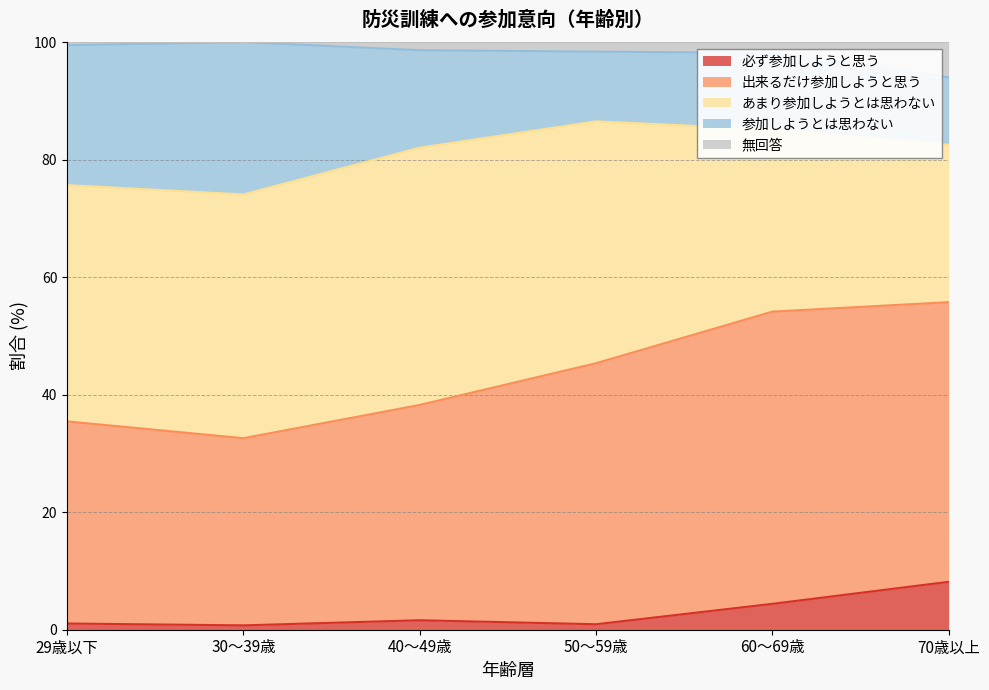

The 無回答 series shows 1.4 at 40～49歳. True or false?

True